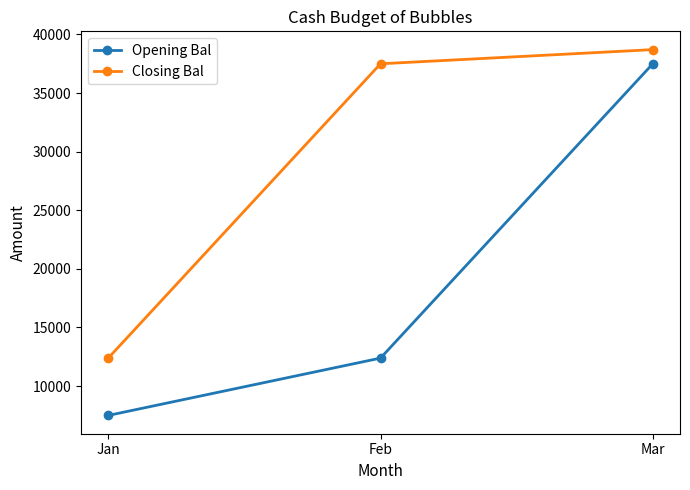

What is the smallest value displayed?

7500